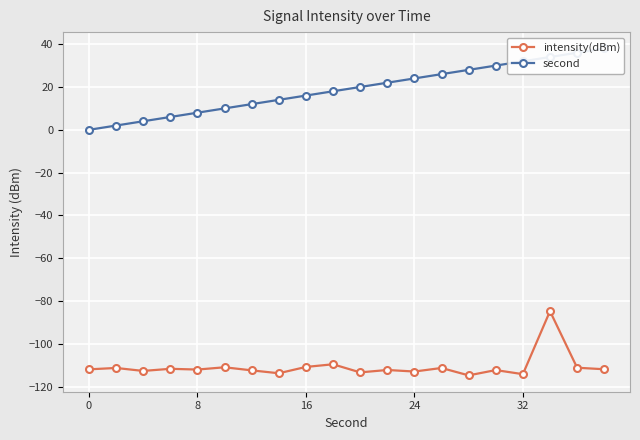

True or false: intensity(dBm) has a value of -114.1 at 32.

True